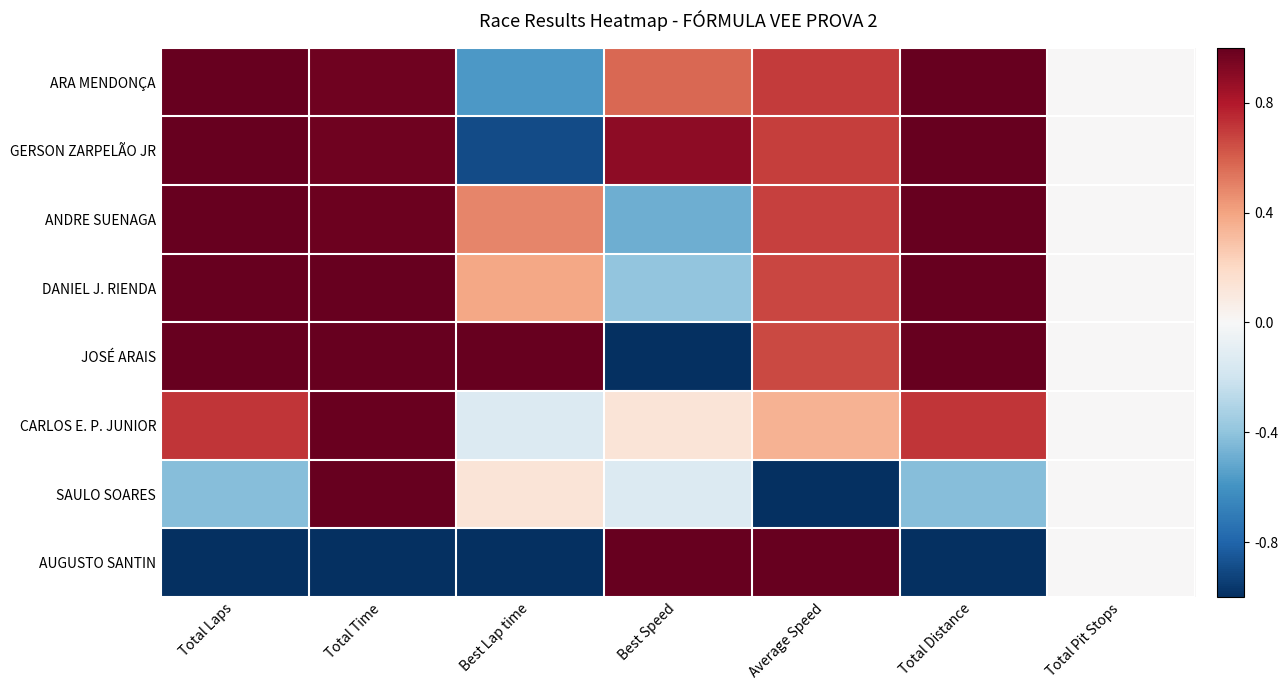

Reading left to right, extract all data points from this chart.

ARA MENDONÇA: Total Laps=1.0	Total Time=1.0	Best Lap time=-0.6	Best Speed=0.6	Average Speed=0.7	Total Distance=1.0	Total Pit Stops=0.0
GERSON ZARPELÃO JR: Total Laps=1.0	Total Time=1.0	Best Lap time=-0.9	Best Speed=0.9	Average Speed=0.7	Total Distance=1.0	Total Pit Stops=0.0
ANDRE SUENAGA: Total Laps=1.0	Total Time=1.0	Best Lap time=0.5	Best Speed=-0.5	Average Speed=0.7	Total Distance=1.0	Total Pit Stops=0.0
DANIEL J. RIENDA: Total Laps=1.0	Total Time=1.0	Best Lap time=0.4	Best Speed=-0.4	Average Speed=0.7	Total Distance=1.0	Total Pit Stops=0.0
JOSÉ ARAIS: Total Laps=1.0	Total Time=1.0	Best Lap time=1.0	Best Speed=-1.0	Average Speed=0.7	Total Distance=1.0	Total Pit Stops=0.0
CARLOS E. P. JUNIOR: Total Laps=0.7	Total Time=1.0	Best Lap time=-0.1	Best Speed=0.1	Average Speed=0.3	Total Distance=0.7	Total Pit Stops=0.0
SAULO SOARES: Total Laps=-0.4	Total Time=1.0	Best Lap time=0.1	Best Speed=-0.1	Average Speed=-1.0	Total Distance=-0.4	Total Pit Stops=0.0
AUGUSTO SANTIN: Total Laps=-1.0	Total Time=-1.0	Best Lap time=-1.0	Best Speed=1.0	Average Speed=1.0	Total Distance=-1.0	Total Pit Stops=0.0